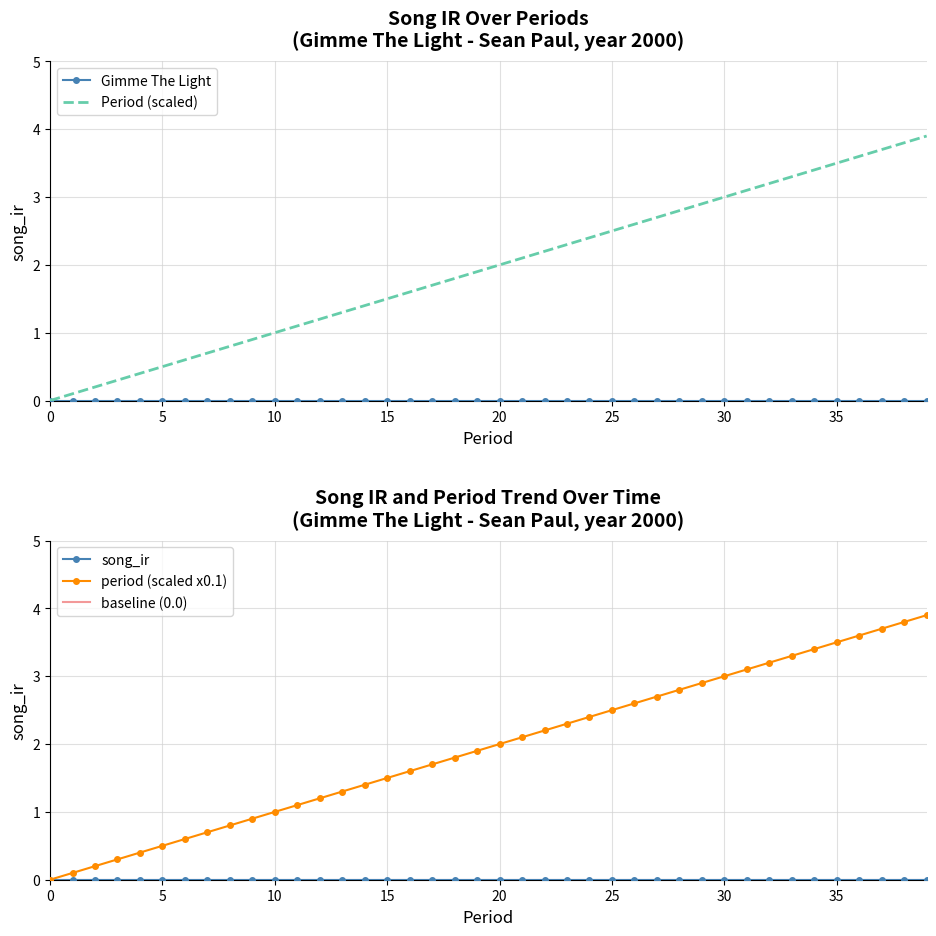

What is the difference between the values at 35 and 5?

3.0